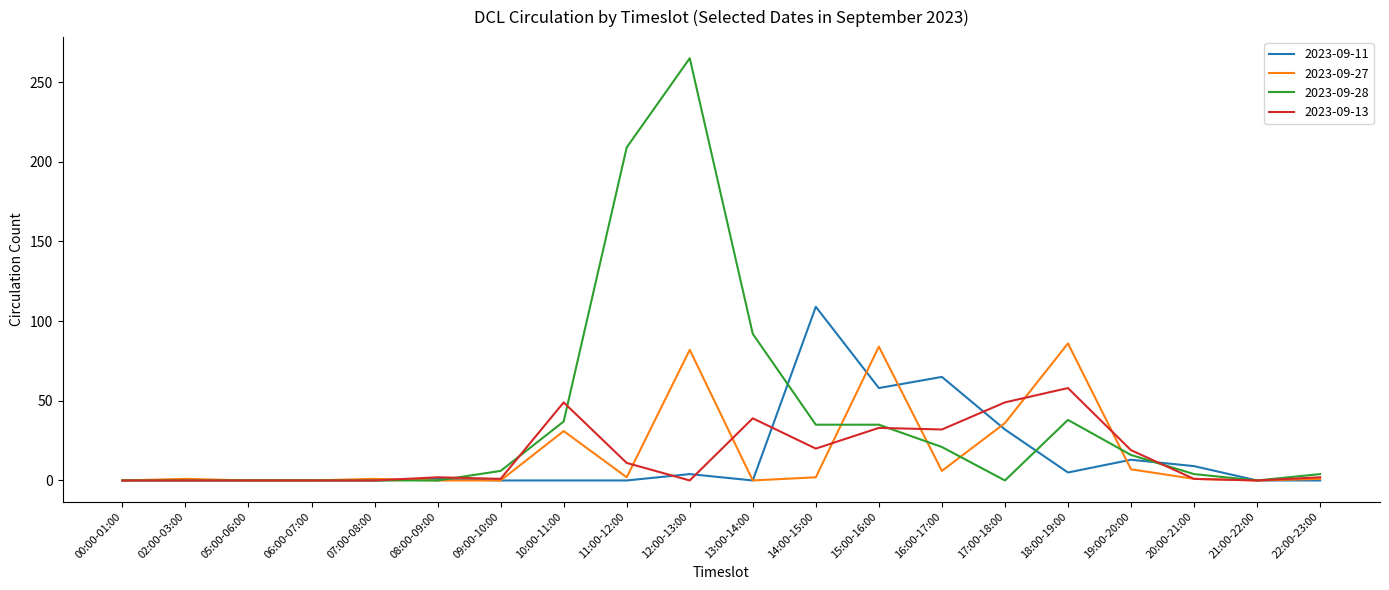

Is the value of 2023-09-28 at 14:00-15:00 greater than the value of 2023-09-27 at 16:00-17:00?

Yes